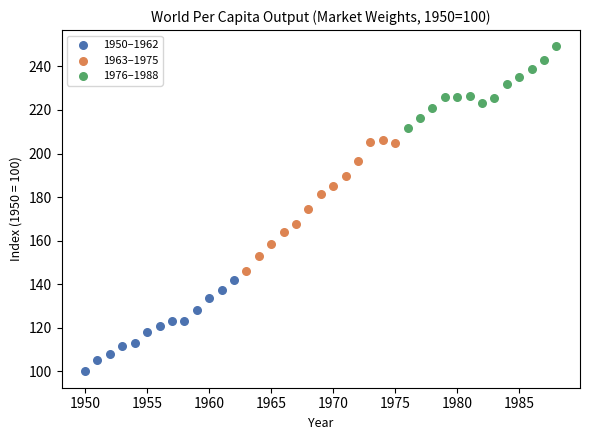

Which series reaches the minimum Y coordinate?

1950–1962